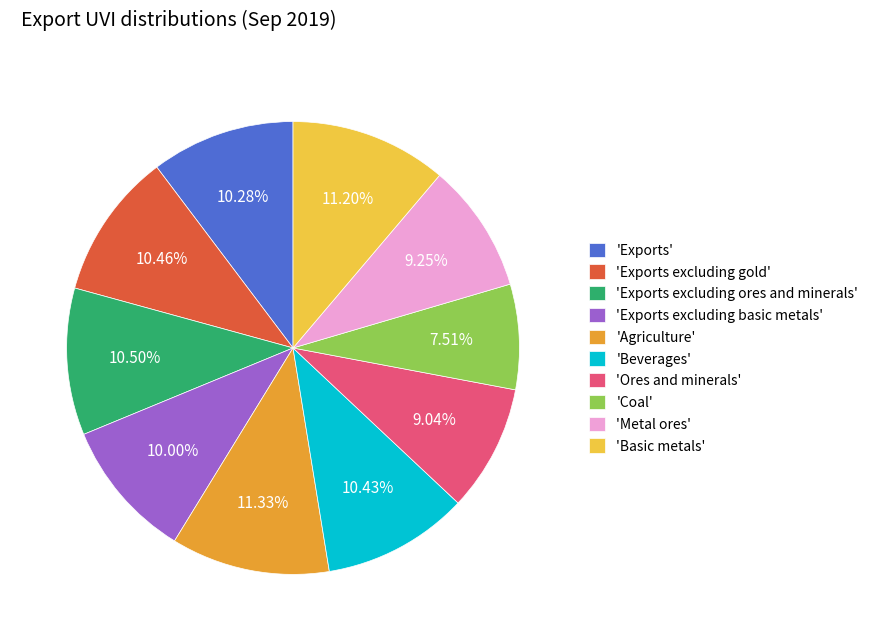

What is the smallest slice in the pie chart?

'Coal'